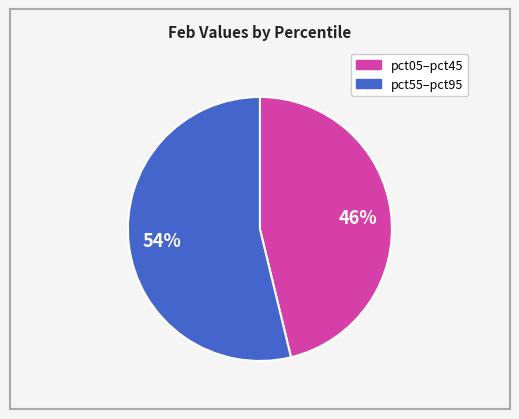

Count the number of slices in the pie.

2